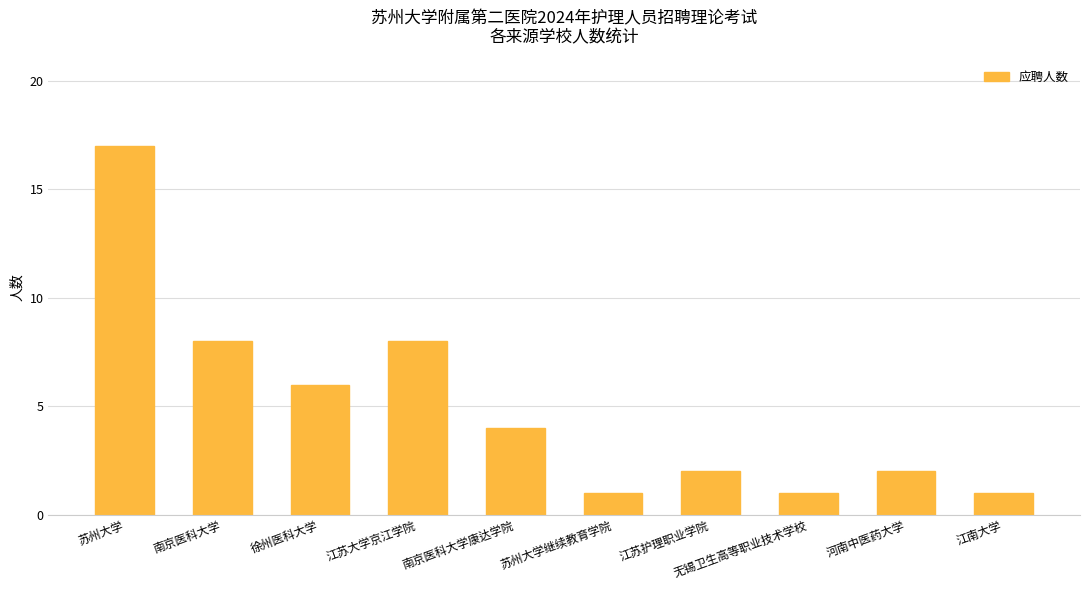

How many series are shown in this chart?

1